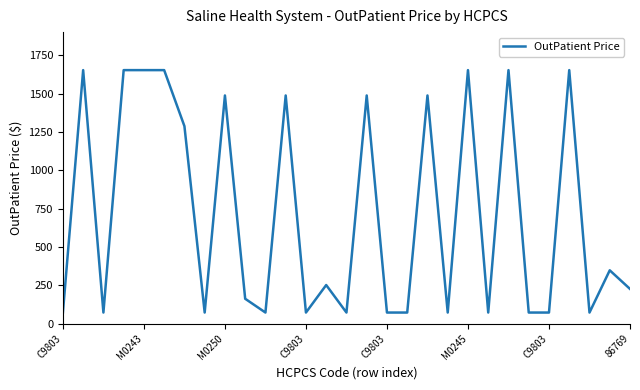

What is the smallest value displayed?

71.7